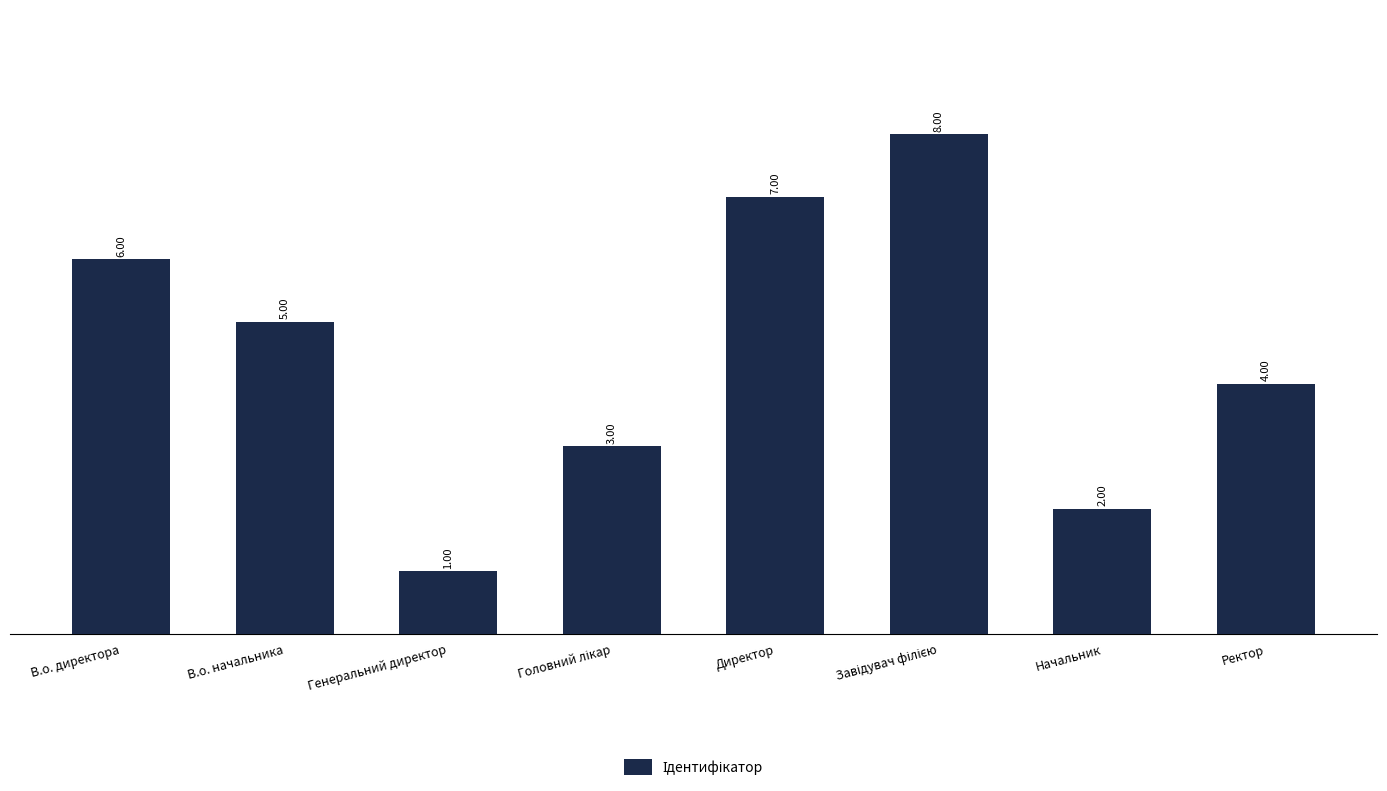

What position from the right is Директор?

4